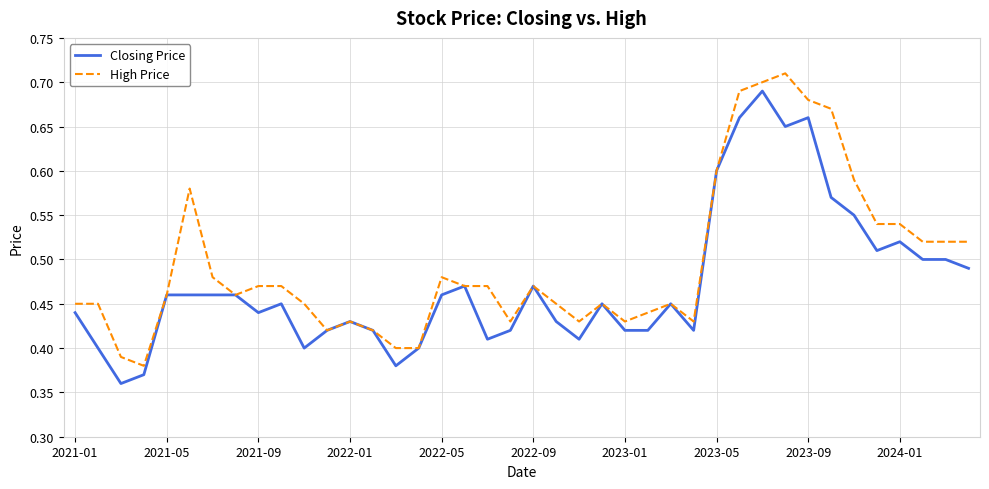

Rank the series by their maximum value, from highest to lowest.

High Price, Closing Price